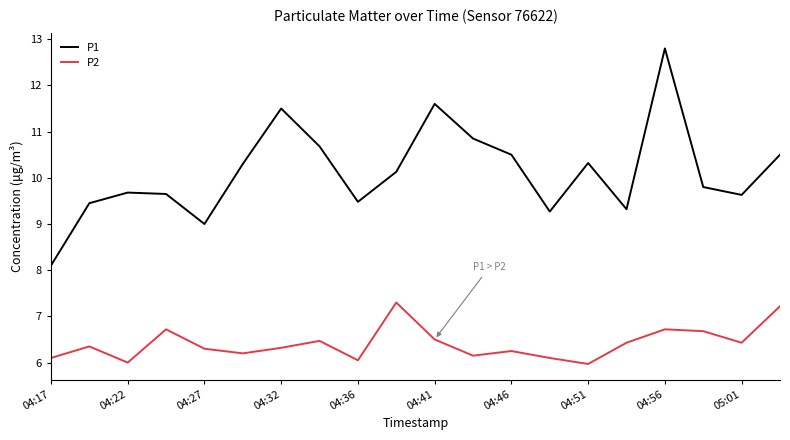

How many values in the P1 series are below 10?

10